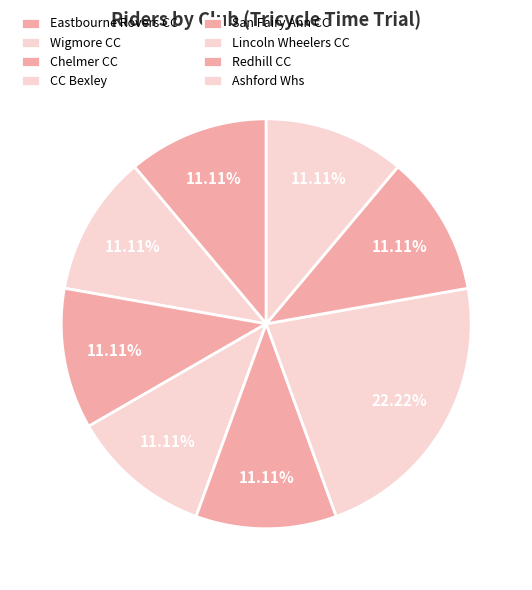

How many slices are in this pie chart?

8